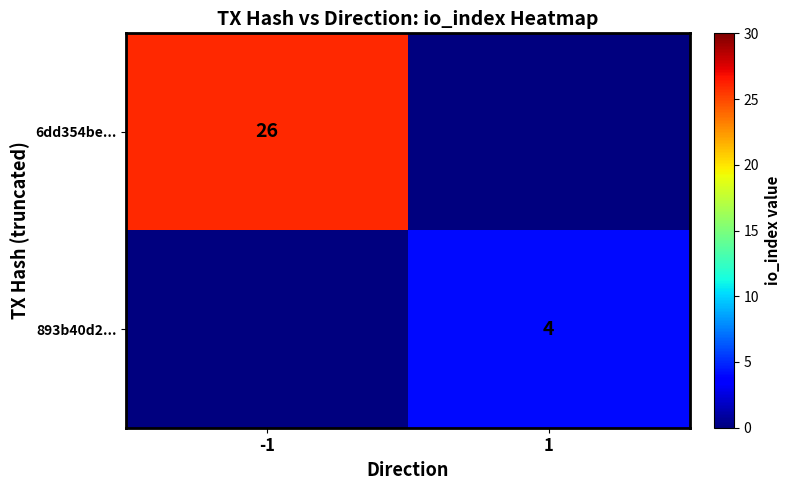

The value of 893b40d2... at 1 is 4. True or false?

True